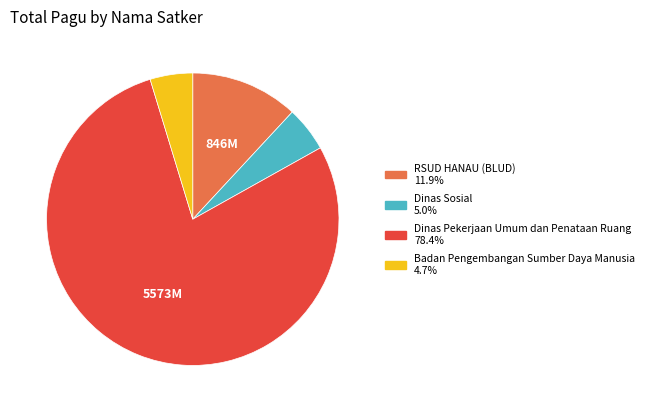

Does any single category account for the majority?

Yes